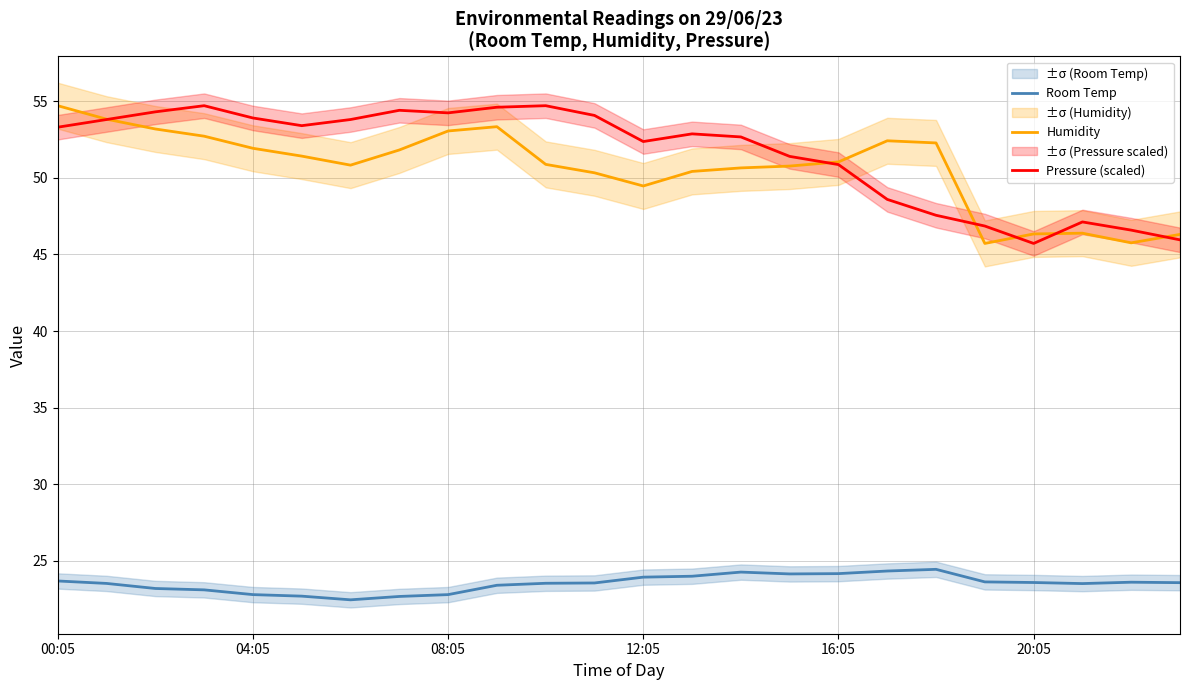

What is the smallest value displayed?

22.5